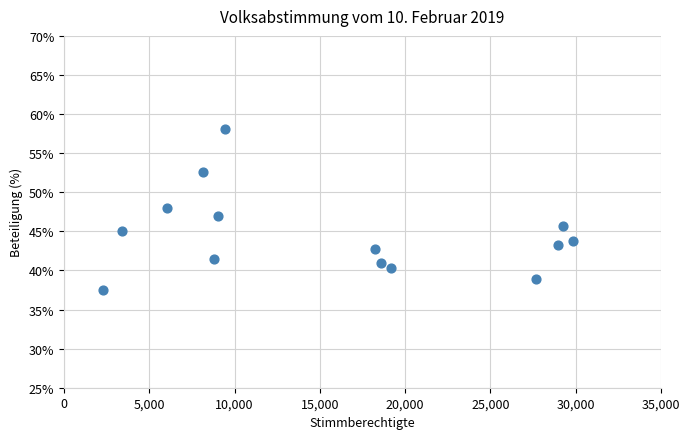

What is the range of Y values (max minus min)?

20.6